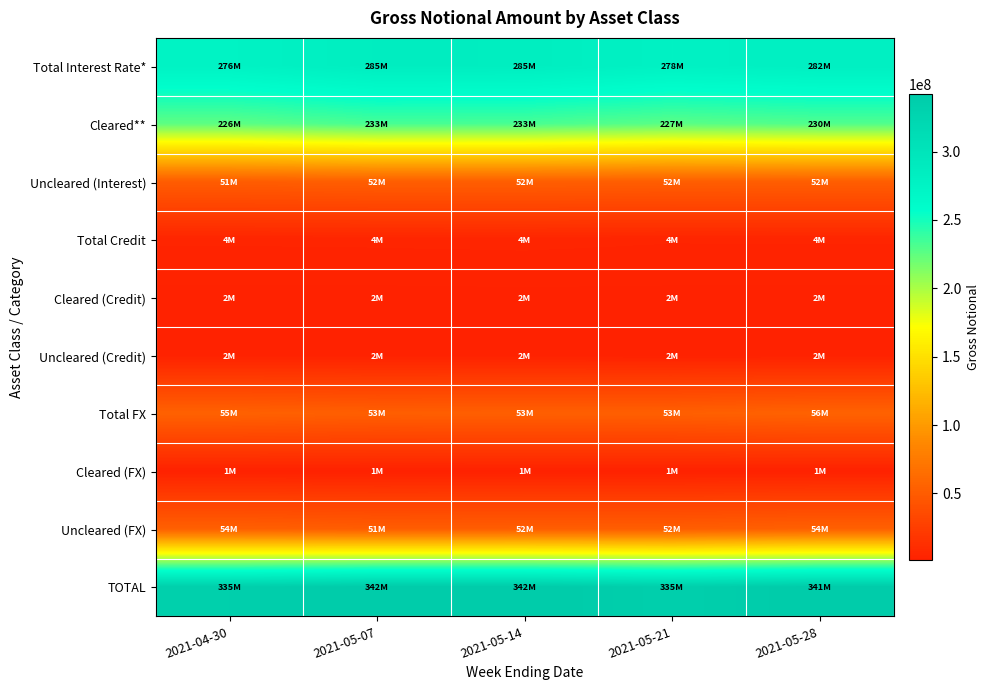

List the series in order of their peak value, lowest first.

Cleared (FX), Uncleared (Credit), Cleared (Credit), Total Credit, Uncleared (Interest), Uncleared (FX), Total FX, Cleared**, Total Interest Rate*, TOTAL